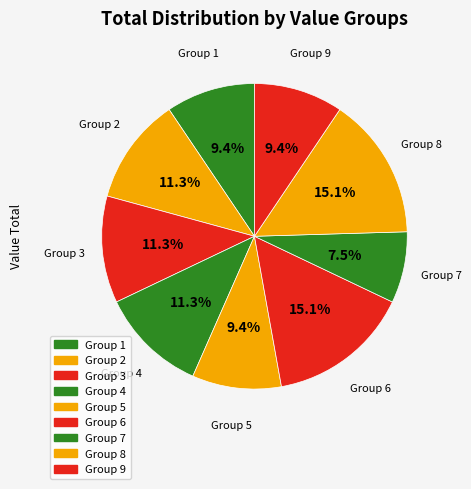

Is there a majority slice in this chart?

No